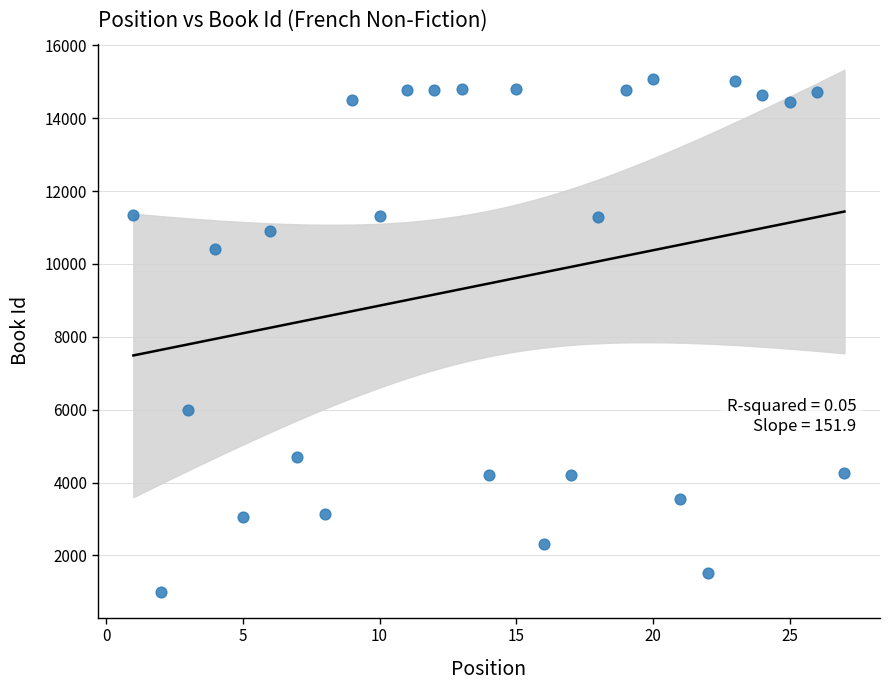

What is the range of Y values (max minus min)?

14080